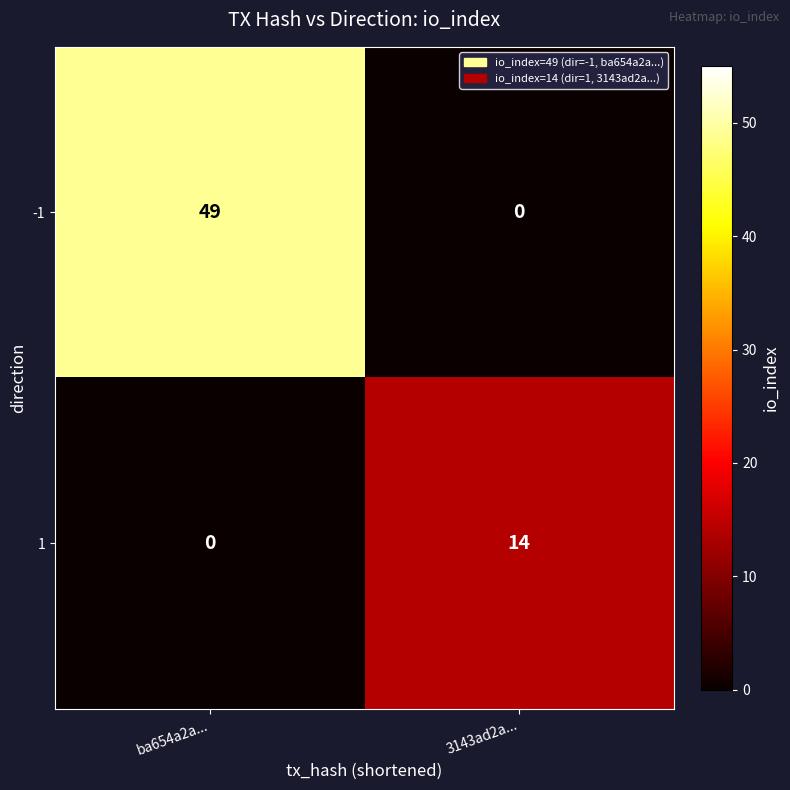

What is the spread (max minus min) of values at 3143ad2a...?

14